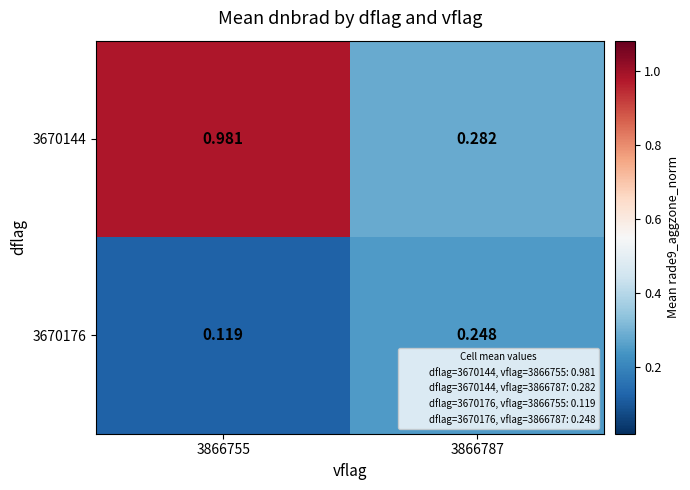

What is the total value across all series at 3866787?

0.5